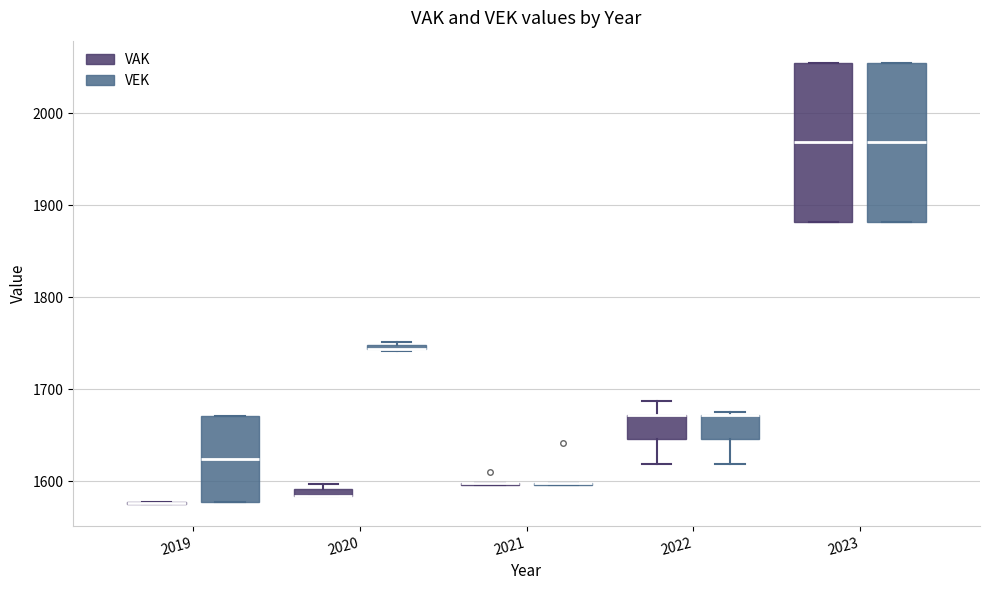

Where is the lower edge of the box for 2022 (VAK) on the y-axis? The values are not printed on the chart, so give them approximately, as read against the axis.

1650